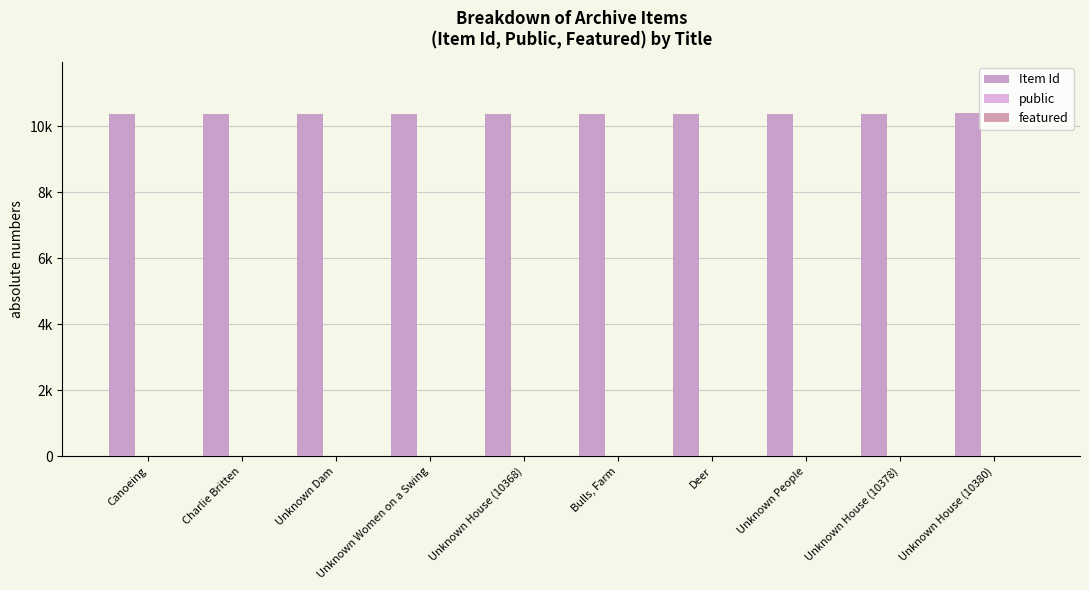

Does the chart contain stacked bars?

No